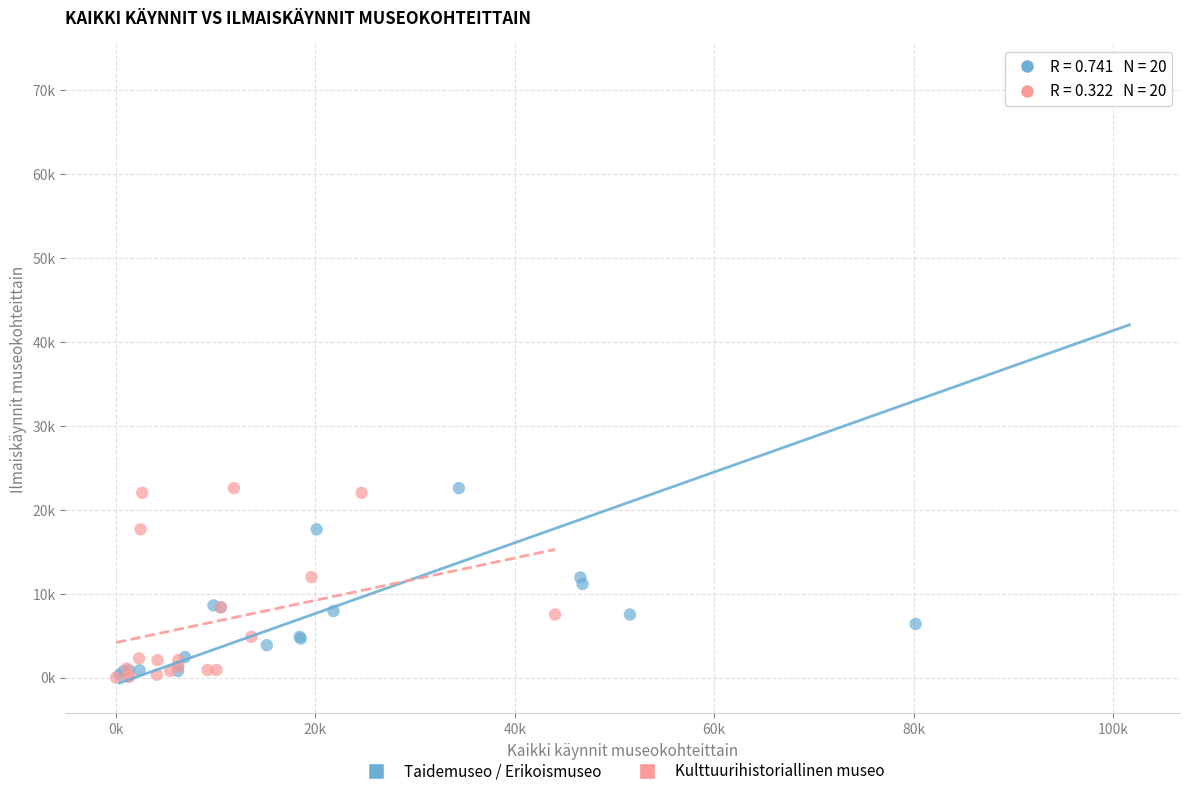

Which series has the largest Y range (max minus min)?

Taidemuseo / Erikoismuseo